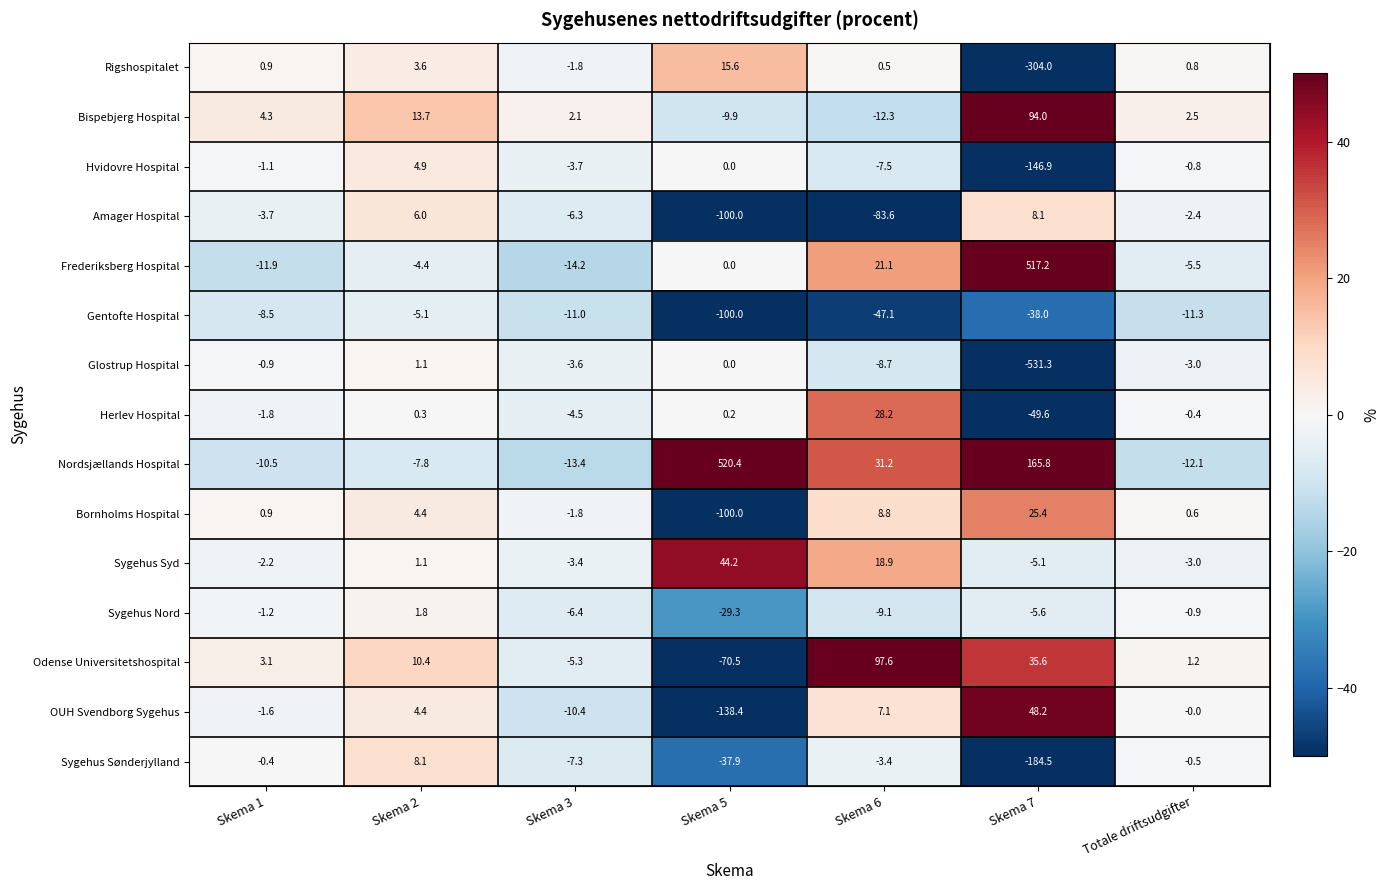

At which label does Sygehus Nord first exceed -5?

Skema 1